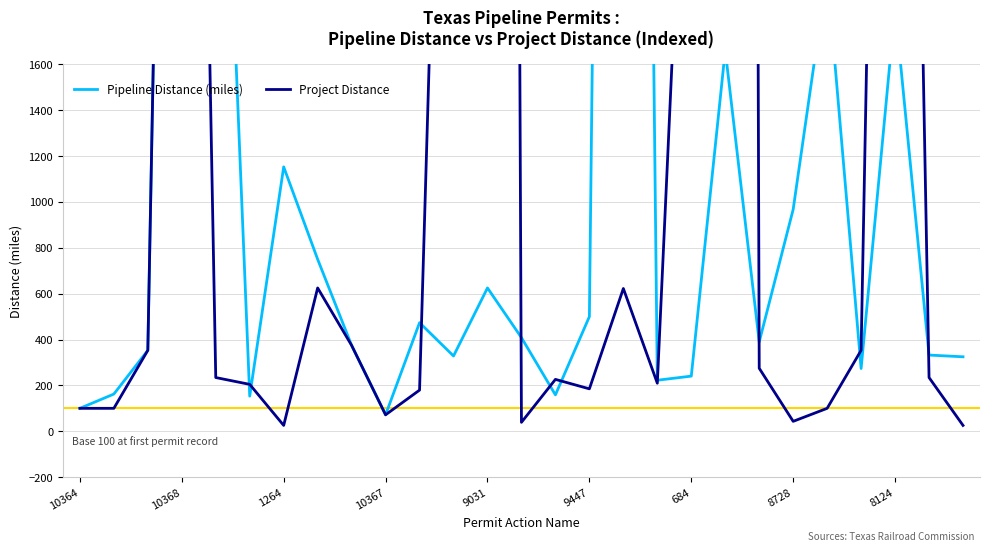

Reading left to right, transcribe all the data shown in this chart.

Pipeline Distance (miles): 100.0	162.2	353.0	8128.7	3775.0	153.2	1153.0	750.0	374.5	71.8	473.5	328.2	625.0	408.2	158.8	500.0	13475.0	222.5	240.5	1661.2	389.5	967.8	2000.0	273.8	1847.5	332.2	324.8
Project Distance: 100.0	100.0	353.0	8128.7	234.2	204.5	25.5	625.0	374.5	71.8	179.5	5225.0	32825.0	39.0	226.3	185.0	622.5	209.5	3444.8	43200.0	274.8	43.2	100.0	353.0	8128.7	234.2	25.5